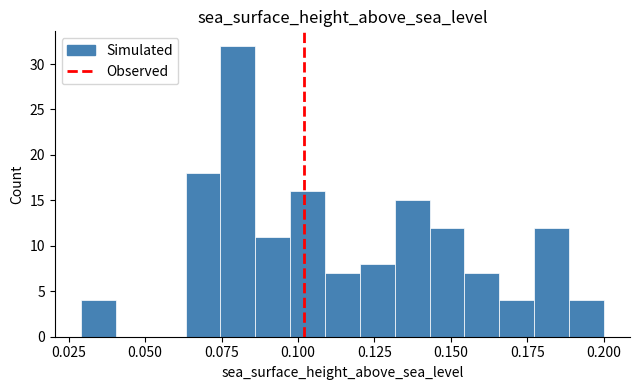

Read against the x-axis, roughly where is the centre of the tallest bar?

0.080